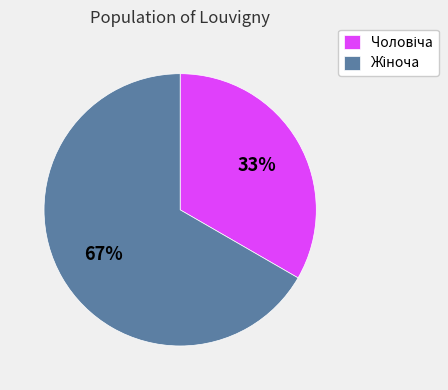

Is there any slice that represents more than half of the pie?

Yes